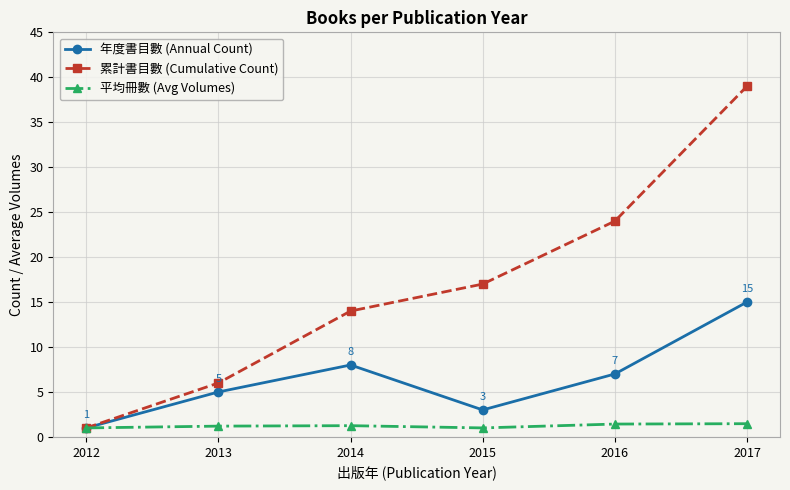

Where is the first local minimum for 年度書目數 (Annual Count)?

2015